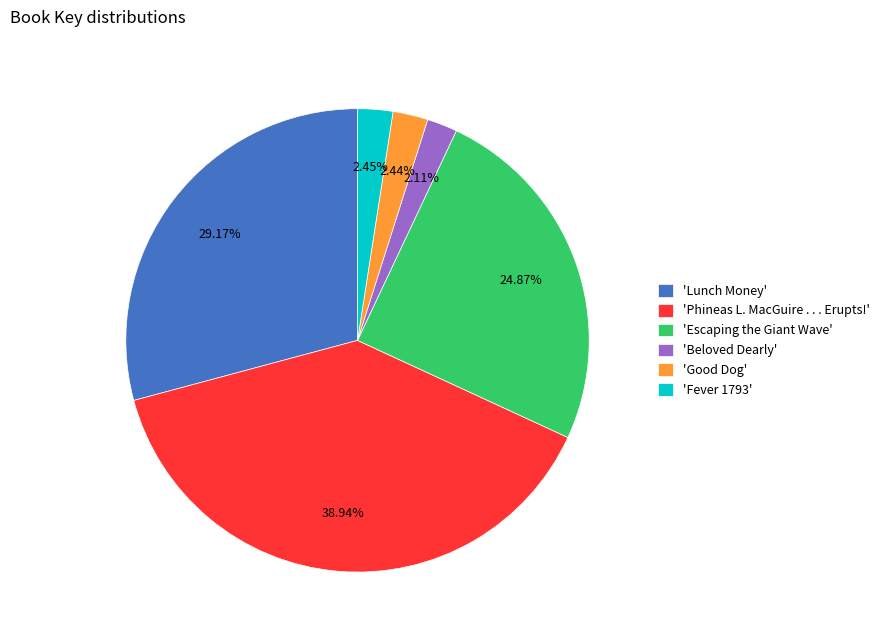

What is the ratio of the value at 'Escaping the Giant Wave' to the value at 'Good Dog'?

10.2